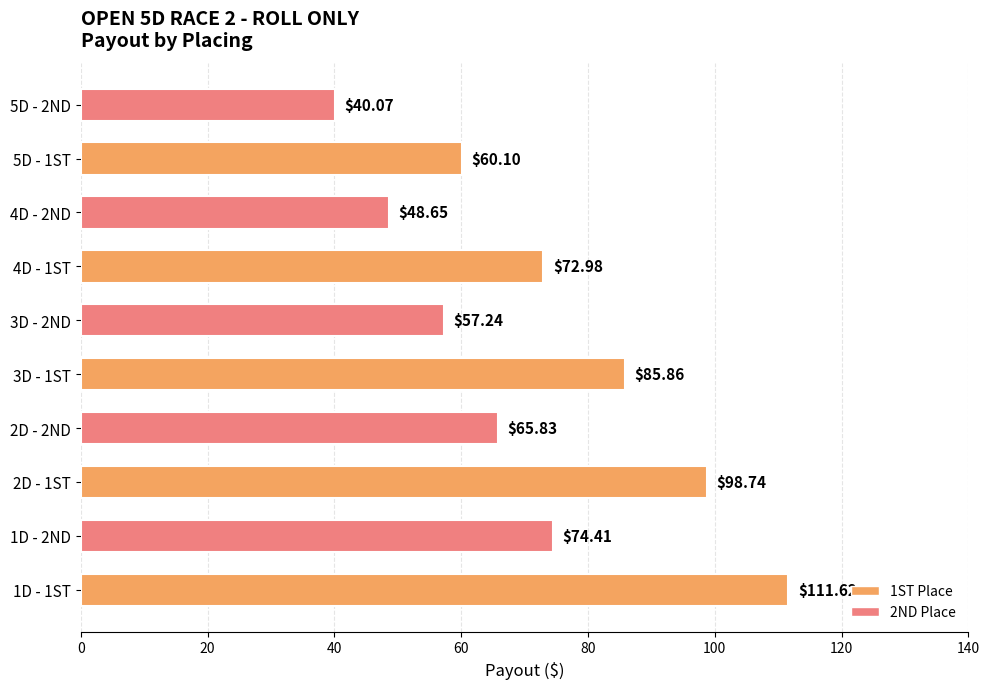

What is the difference between the values at 2D - 2ND and 5D - 1ST?

5.7